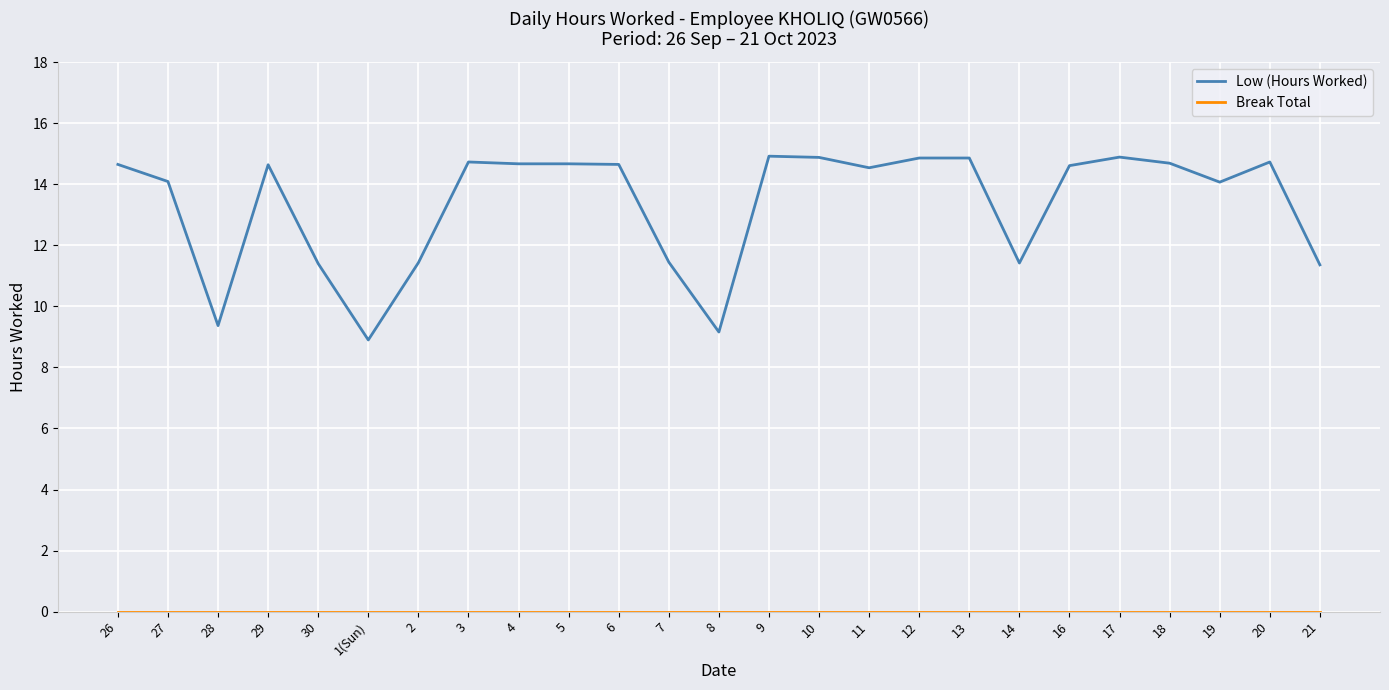

The Low (Hours Worked) series shows 13.4 at 28. True or false?

False